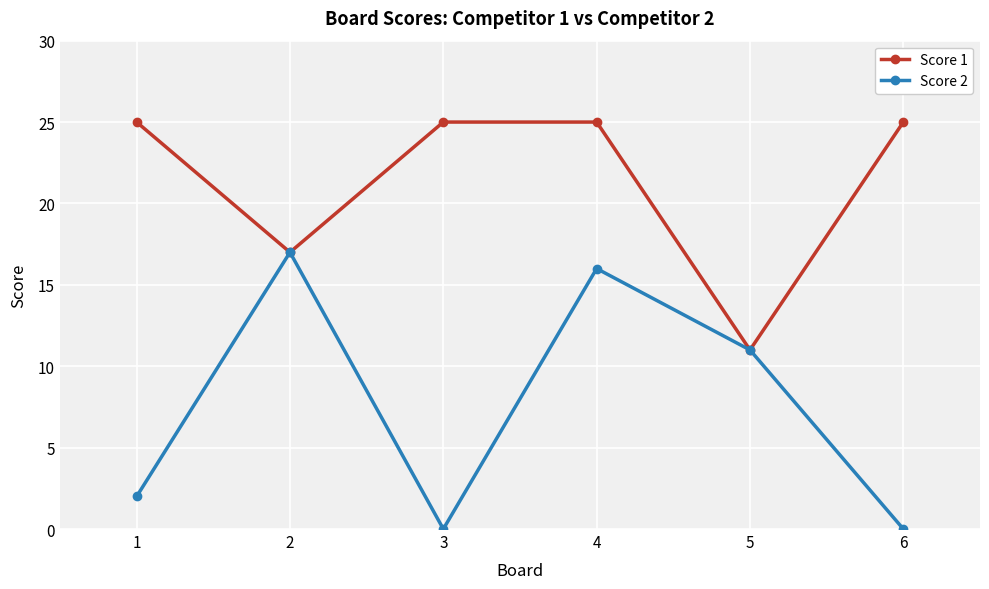

Is the value of Score 1 at 4 greater than the value of Score 2 at 4?

Yes